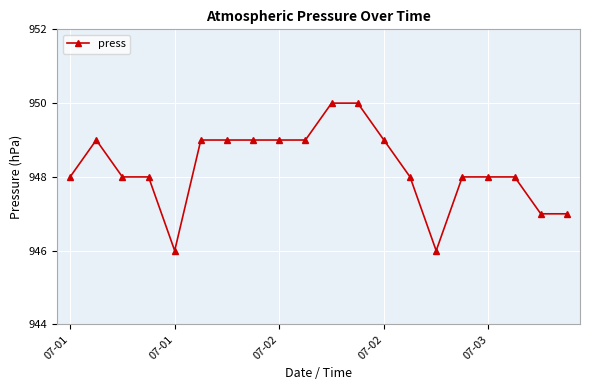

True or false: there are more than 0 points higher than both neighbors.

True